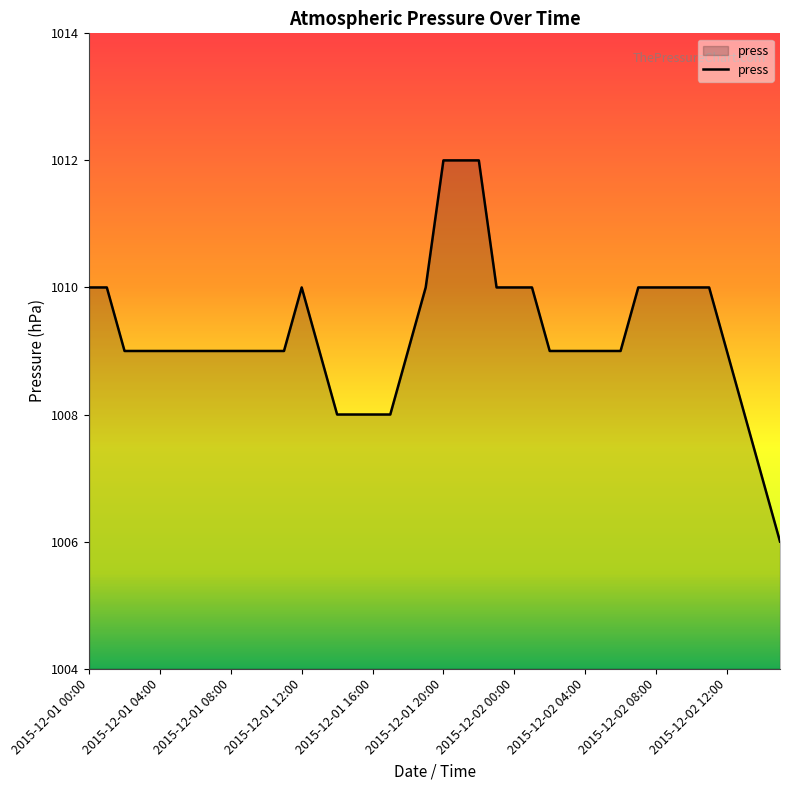

Count the values in the range 1009 to 1010.

30